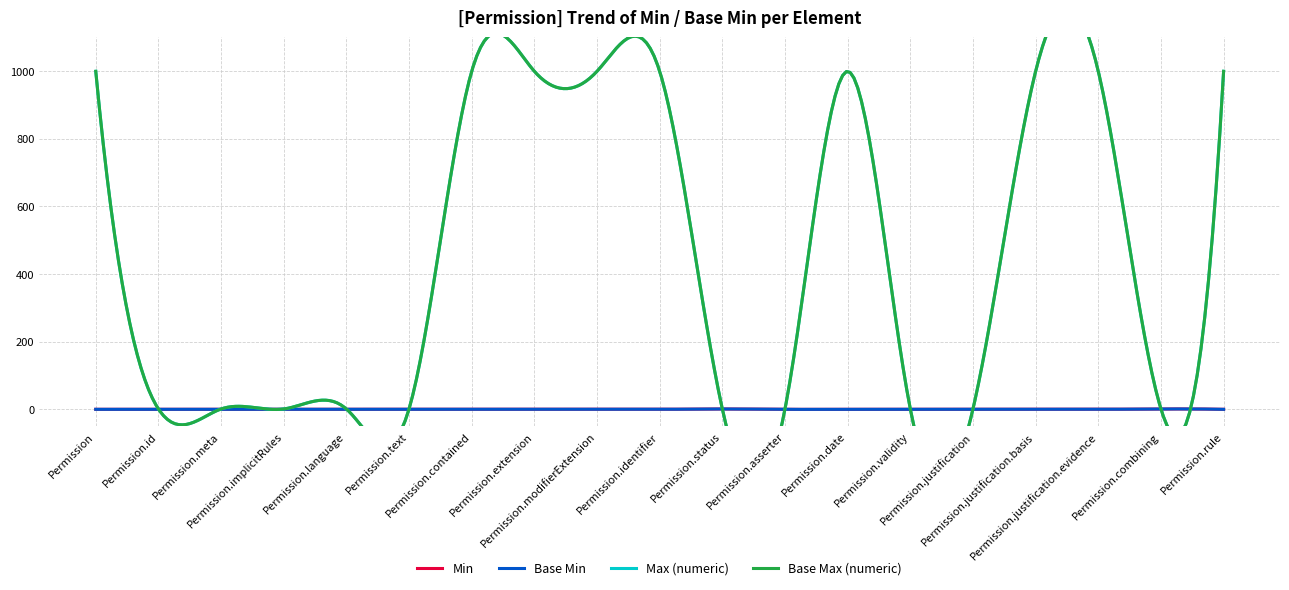

Does the chart have visible grid lines?

Yes